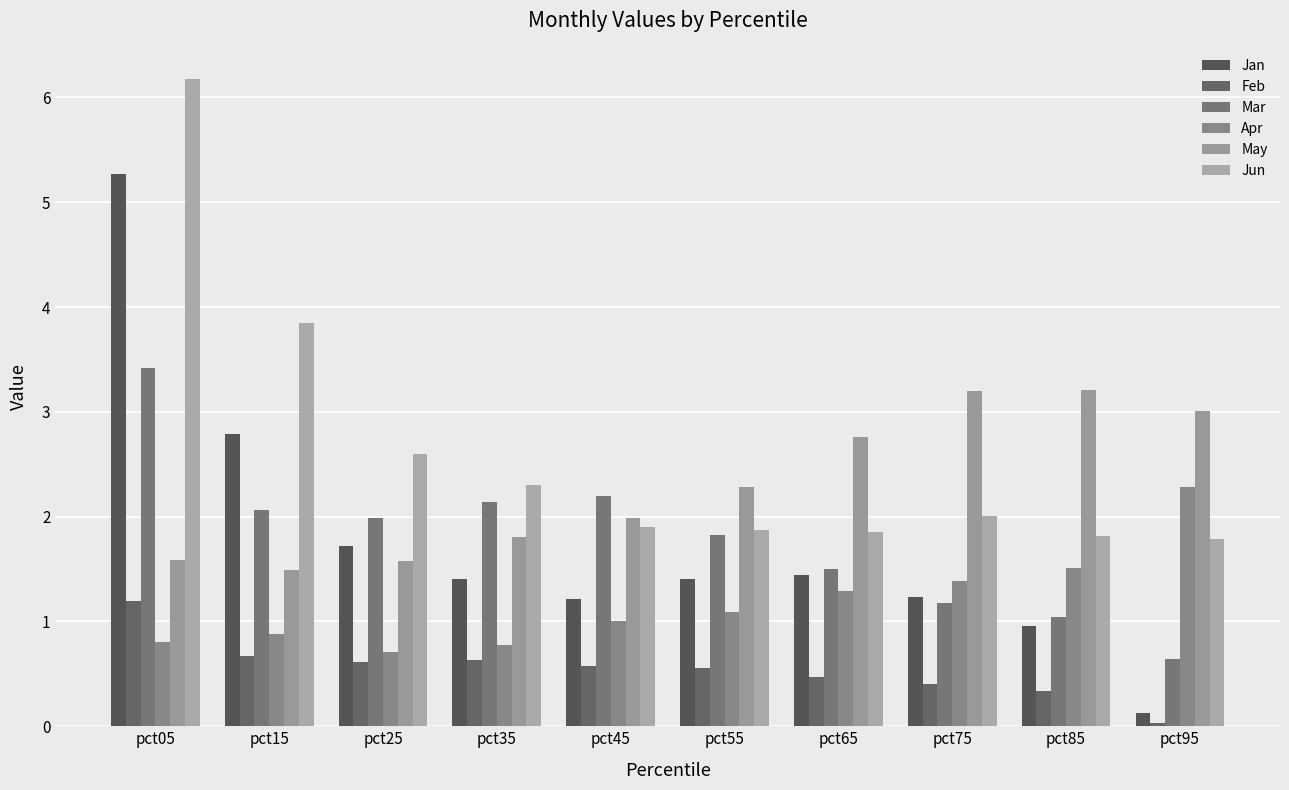

Which series has the largest total across all categories?

Jun